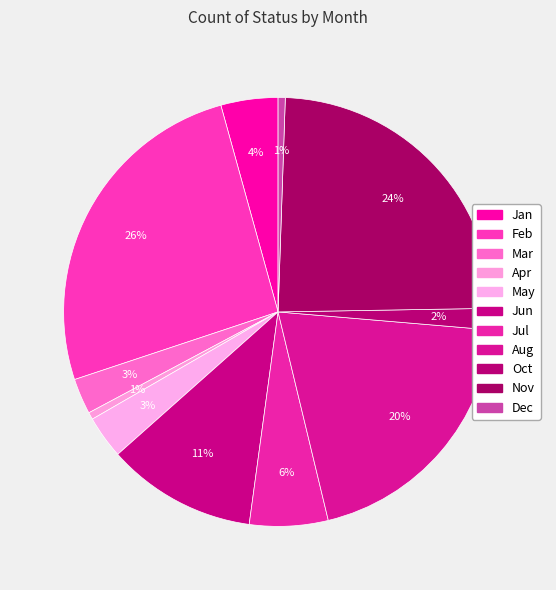

Rank the categories by value from lowest to highest.

Apr, Dec, Oct, Mar, May, Jan, Jul, Jun, Aug, Nov, Feb